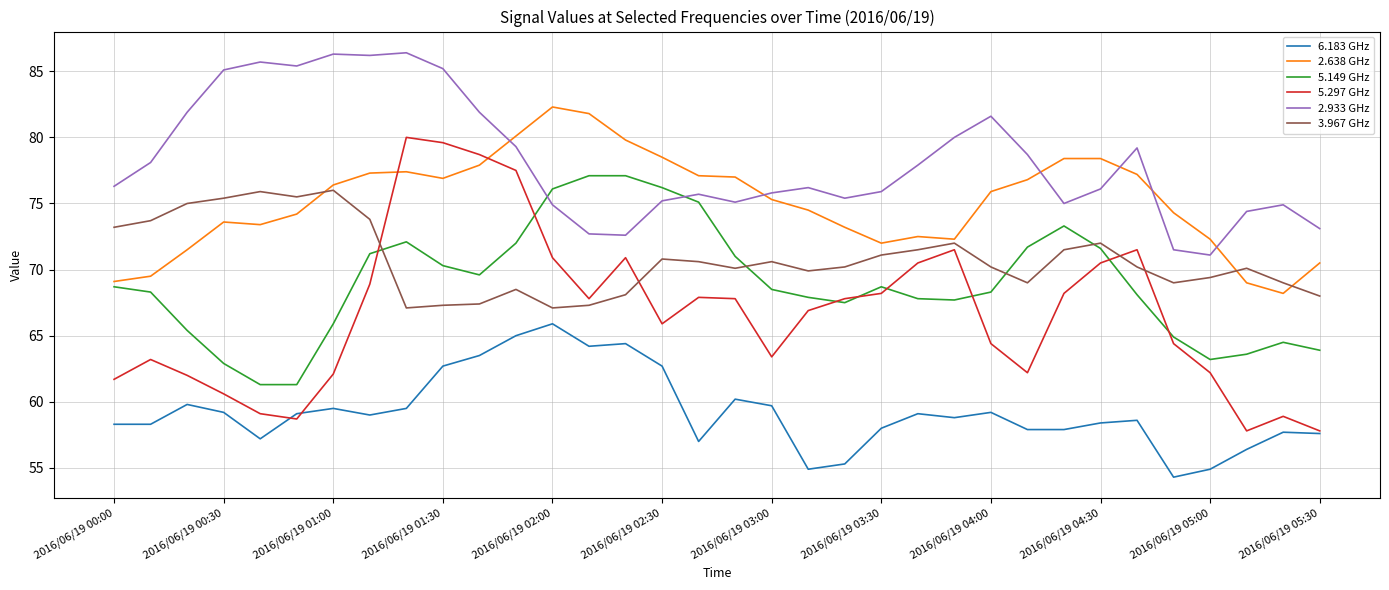

Which series has the largest range (max minus min)?

5.297 GHz